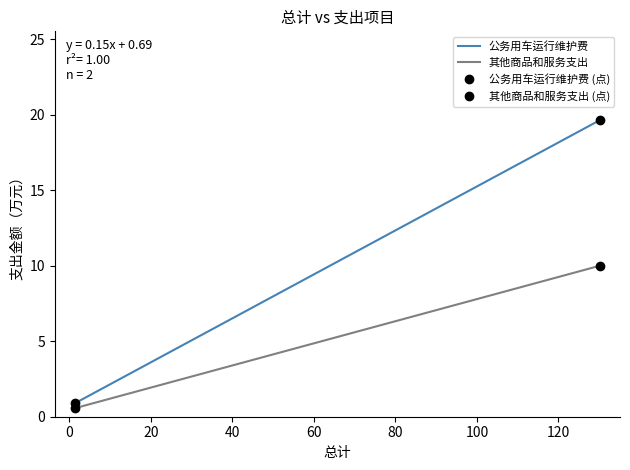

What is the difference between the maximum and minimum values in the 公务用车运行维护费 series?

18.7